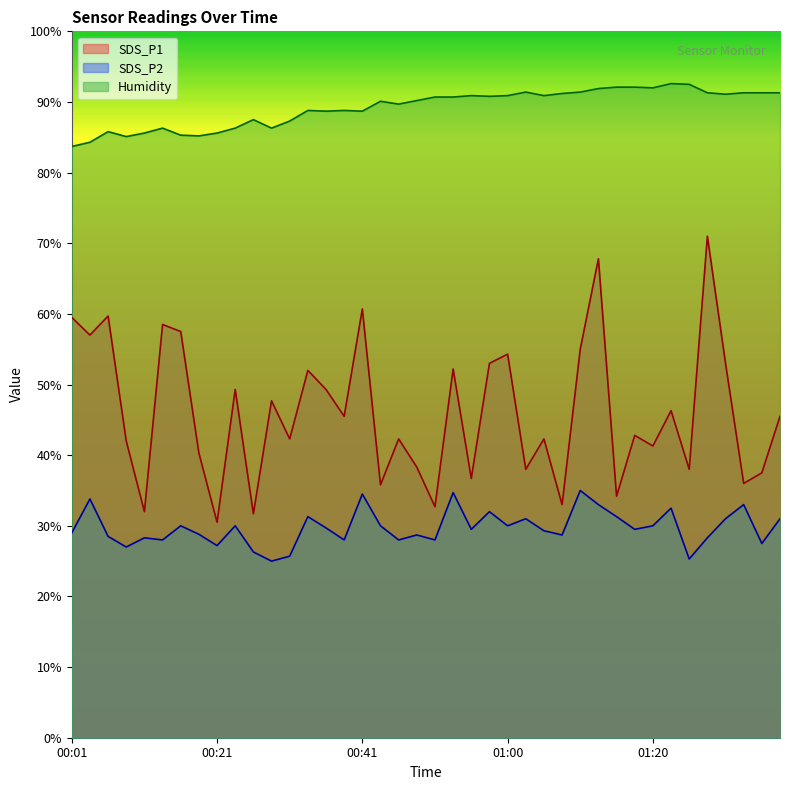

True or false: SDS_P2 has more than 0 interior local peaks.

True